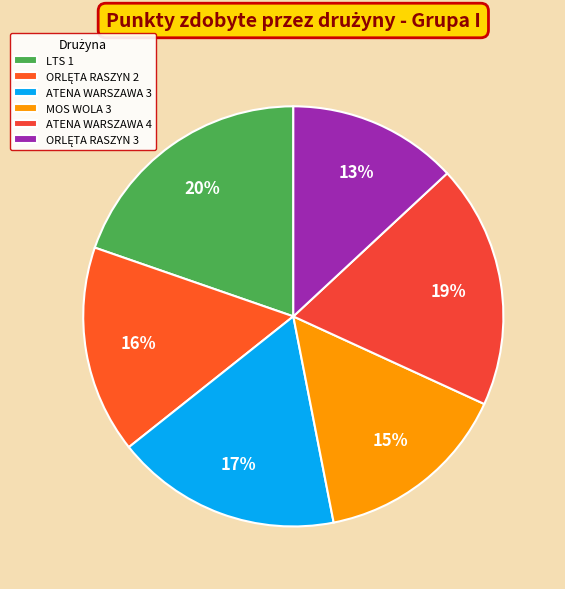

How many segments does this pie chart have?

6